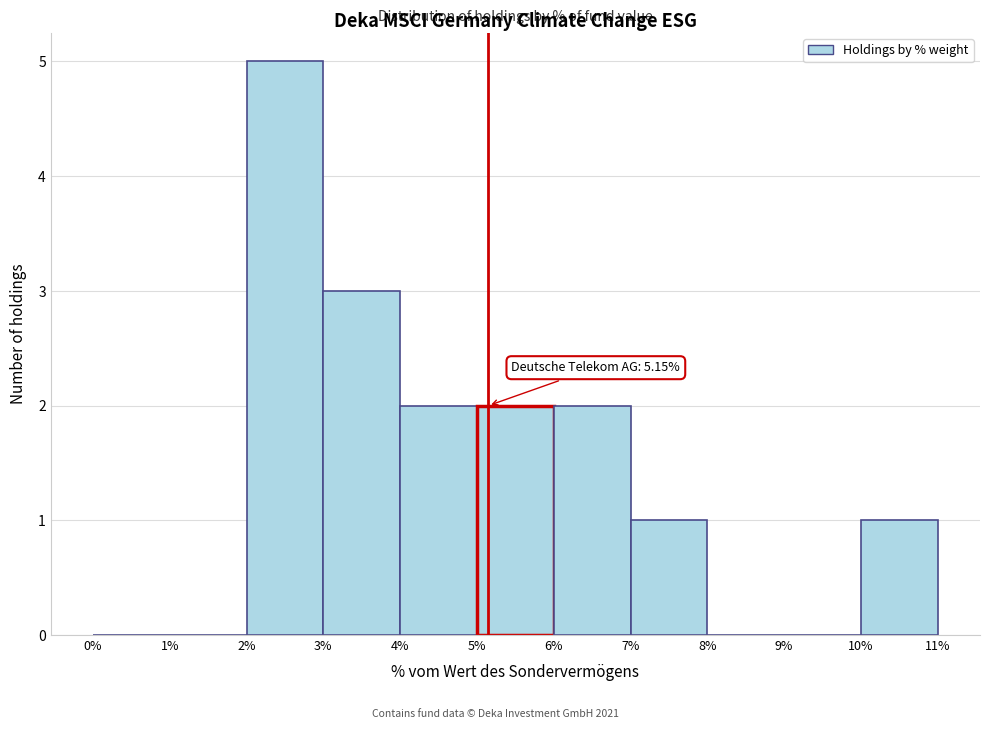

Which range on the x-axis has the tallest bar?

2% to 3%